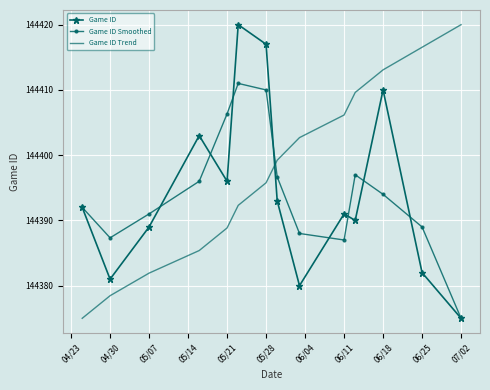

What is the maximum value shown in the chart?

144420.0